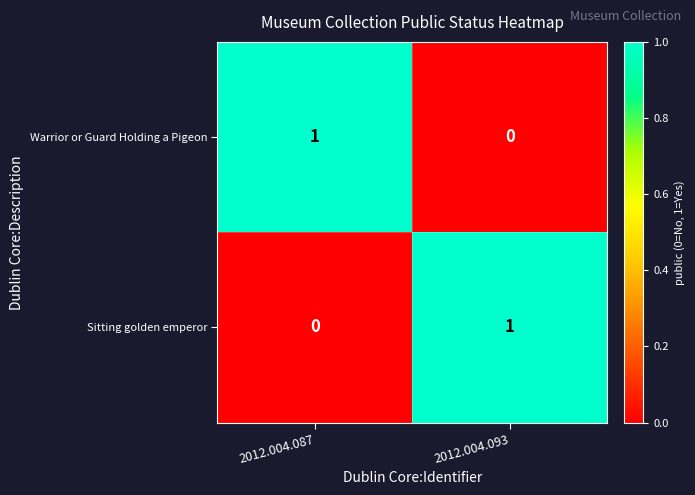

How many positive values does the Sitting golden emperor series have?

1